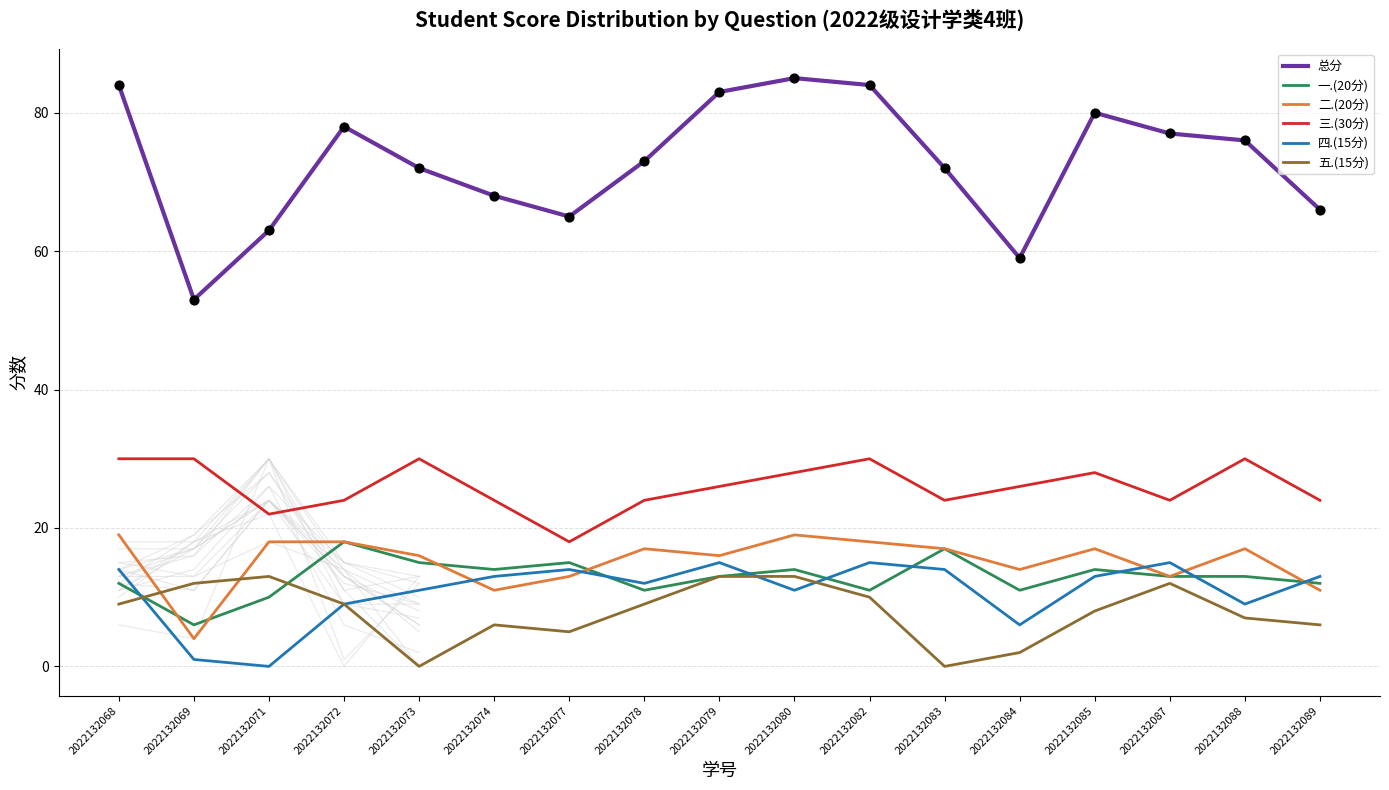

What are all the series names shown in the legend?

总分, 一.(20分), 二.(20分), 三.(30分), 四.(15分), 五.(15分)